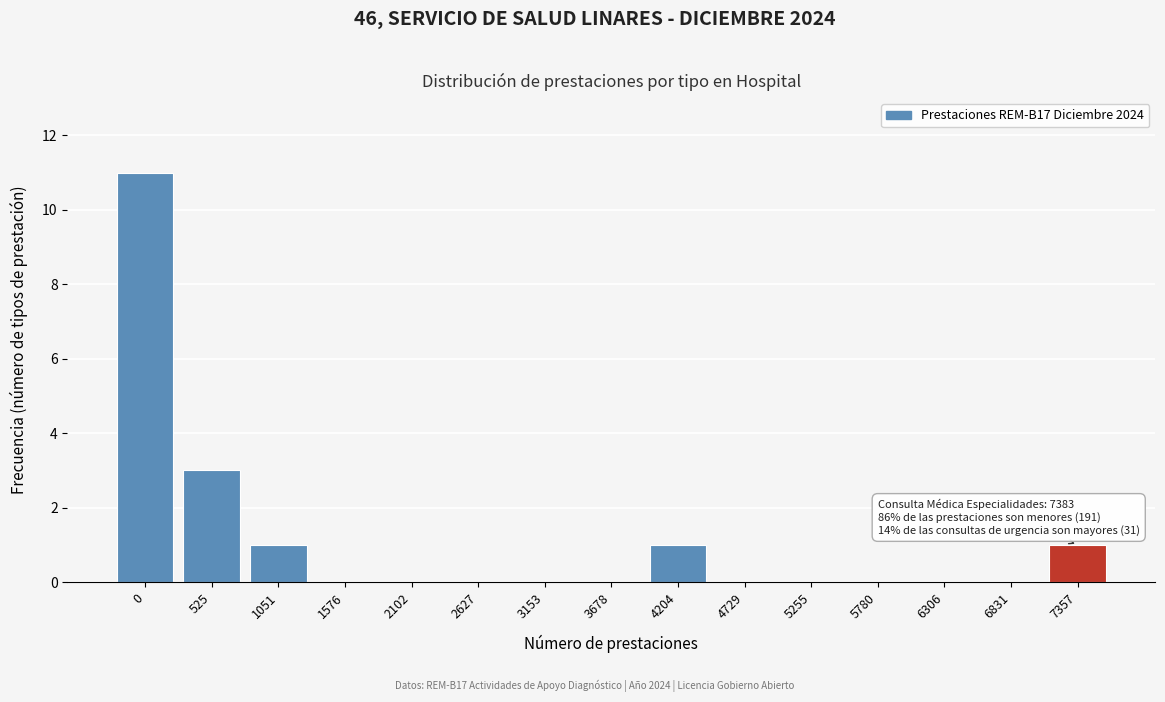

Reading right to left, extract all data points from this chart.

7357=1	6831=0	6306=0	5780=0	5255=0	4729=0	4204=1	3678=0	3153=0	2627=0	2102=0	1576=0	1051=1	525=3	0=11